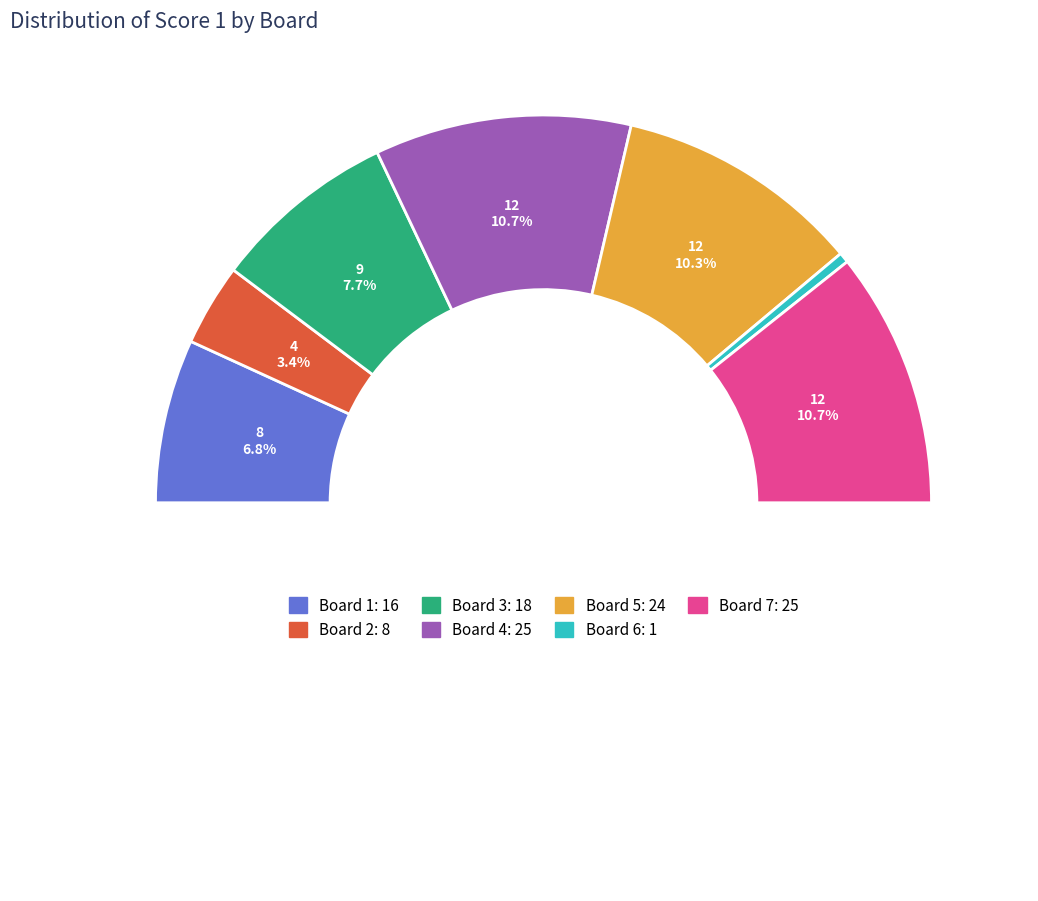

Is there a majority slice in this chart?

No